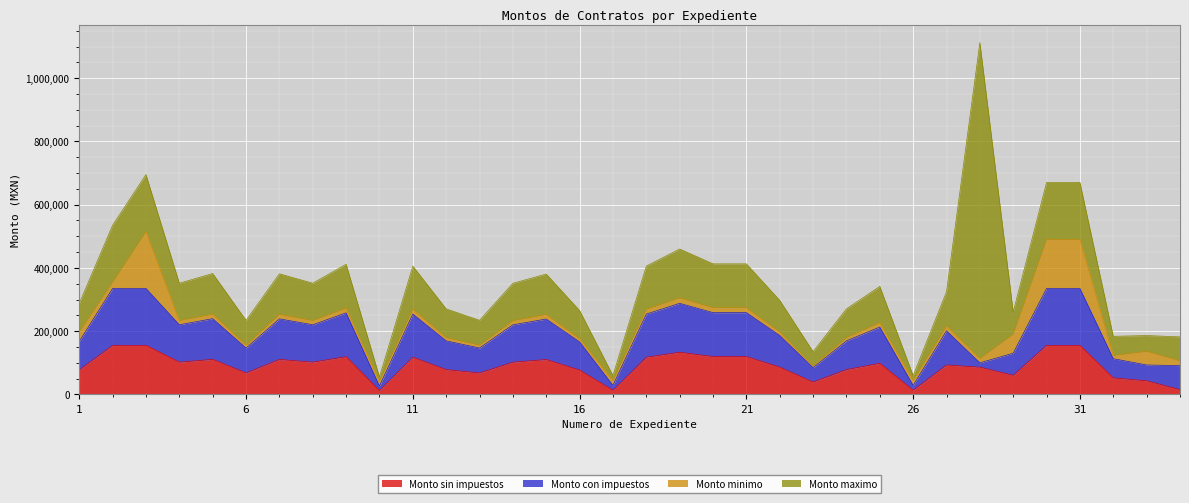

The value of Monto sin impuestos at 1 is 132988.8. True or false?

False